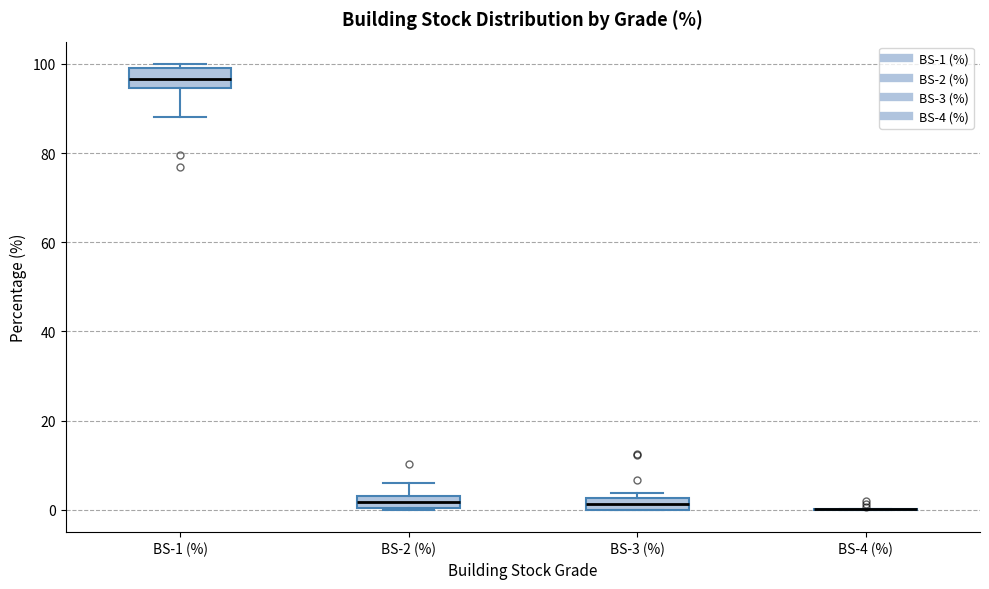

Where does the median line of the box for BS-1 (%) sit on the y-axis? The values are not printed on the chart, so give them approximately, as read against the axis.

96